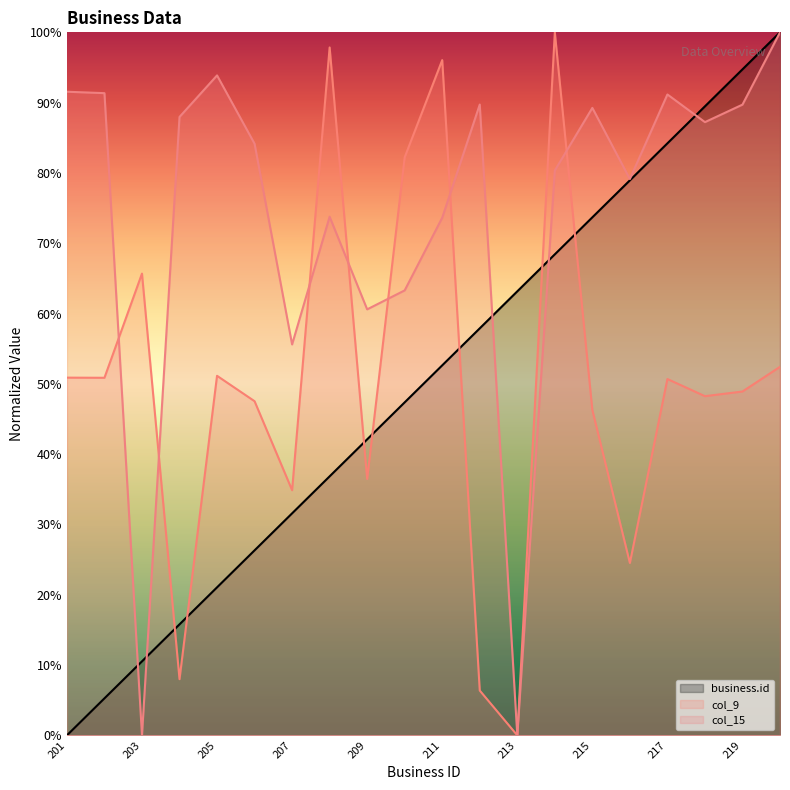

Rank the series at 202 from highest to lowest value.

col_15, col_9, business.id